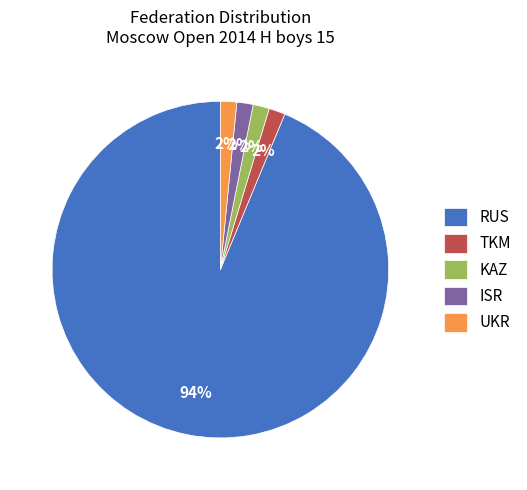

The RUS slice represents 94% of the pie. True or false?

True